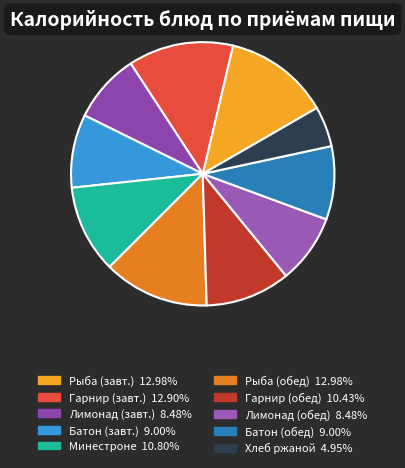

What is the smallest slice in the pie chart?

Хлеб ржаной